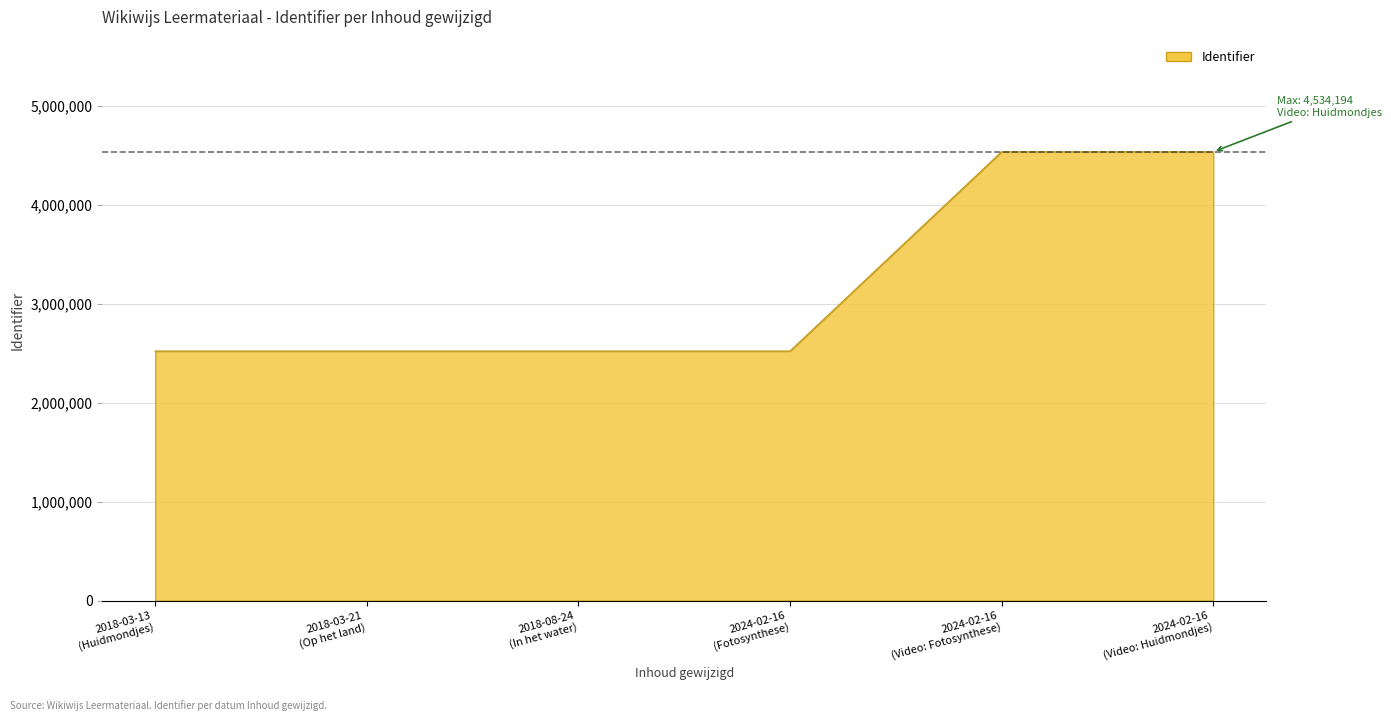

True or false: there are more than 2 points higher than both neighbors.

False